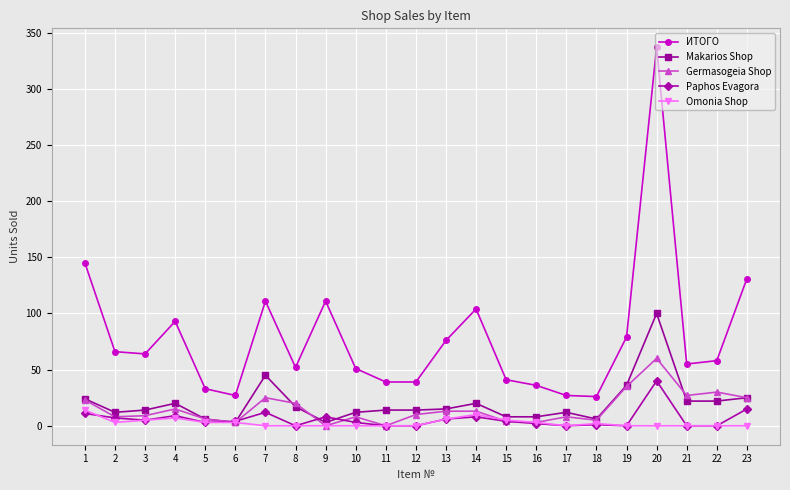

List the series in order of their peak value, highest first.

ИТОГО, Makarios Shop, Germasogeia Shop, Paphos Evagora, Omonia Shop